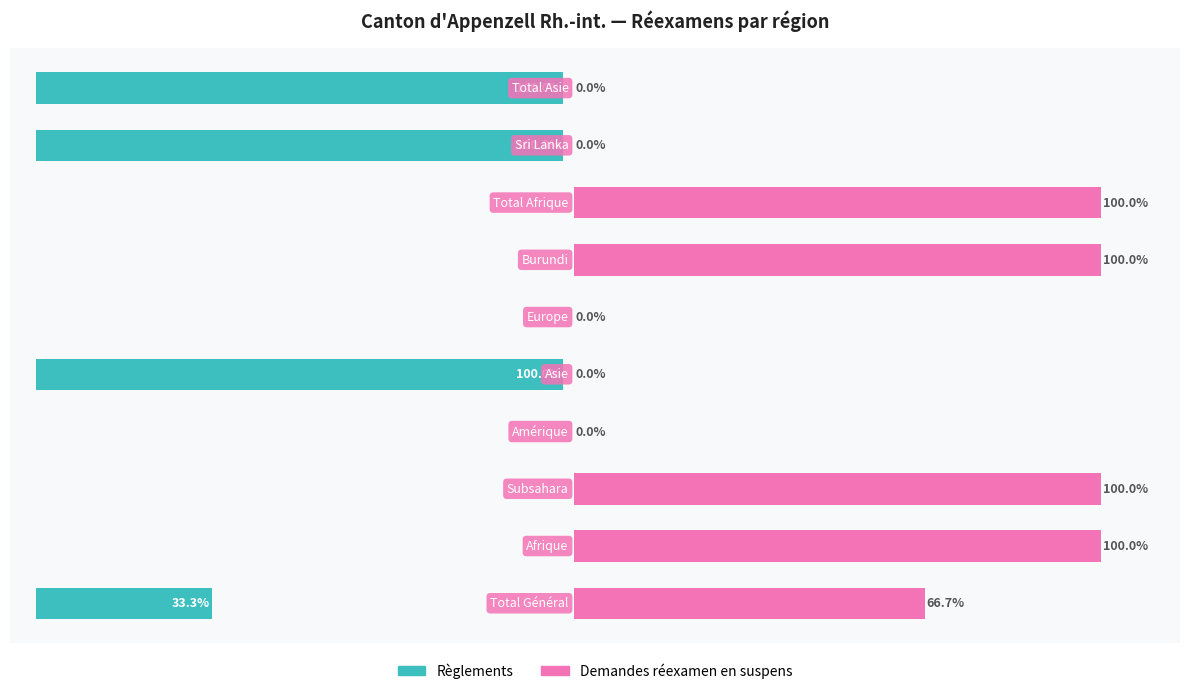

Which series changed the most between 3 and 9?

Règlements